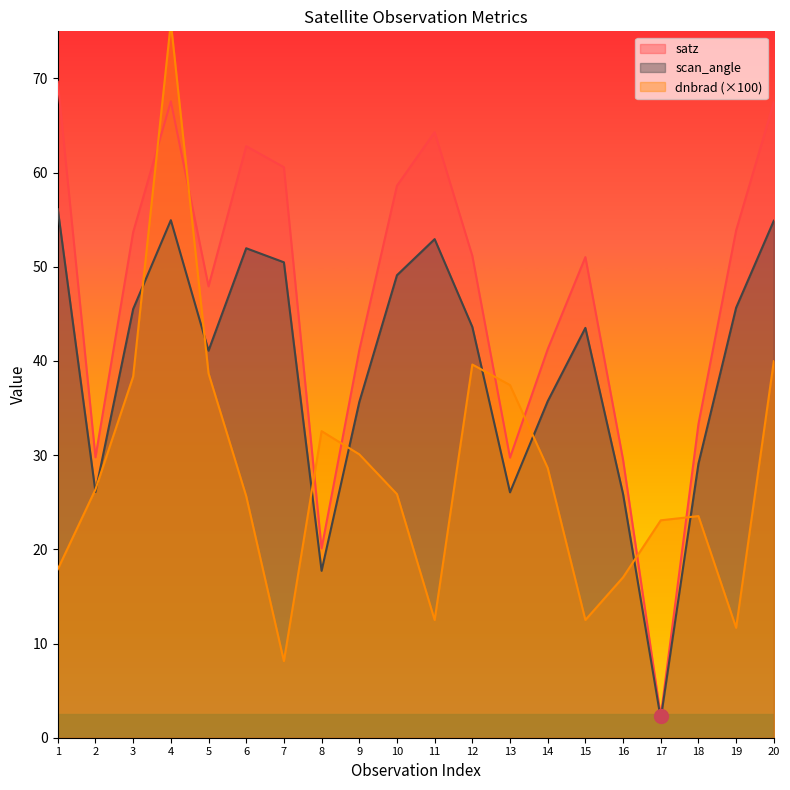

Which series has the widest spread of values?

dnbrad